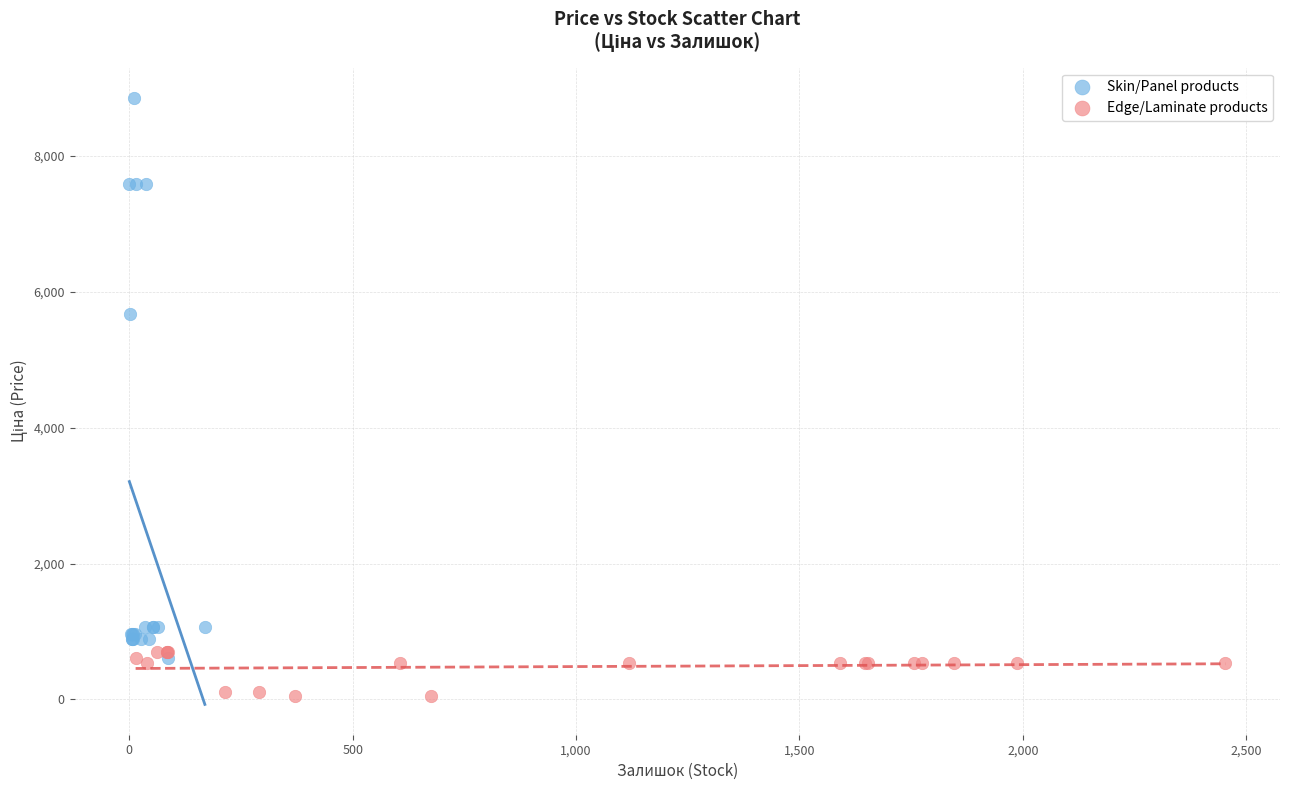

Which series reaches the minimum Y coordinate?

Edge/Laminate products